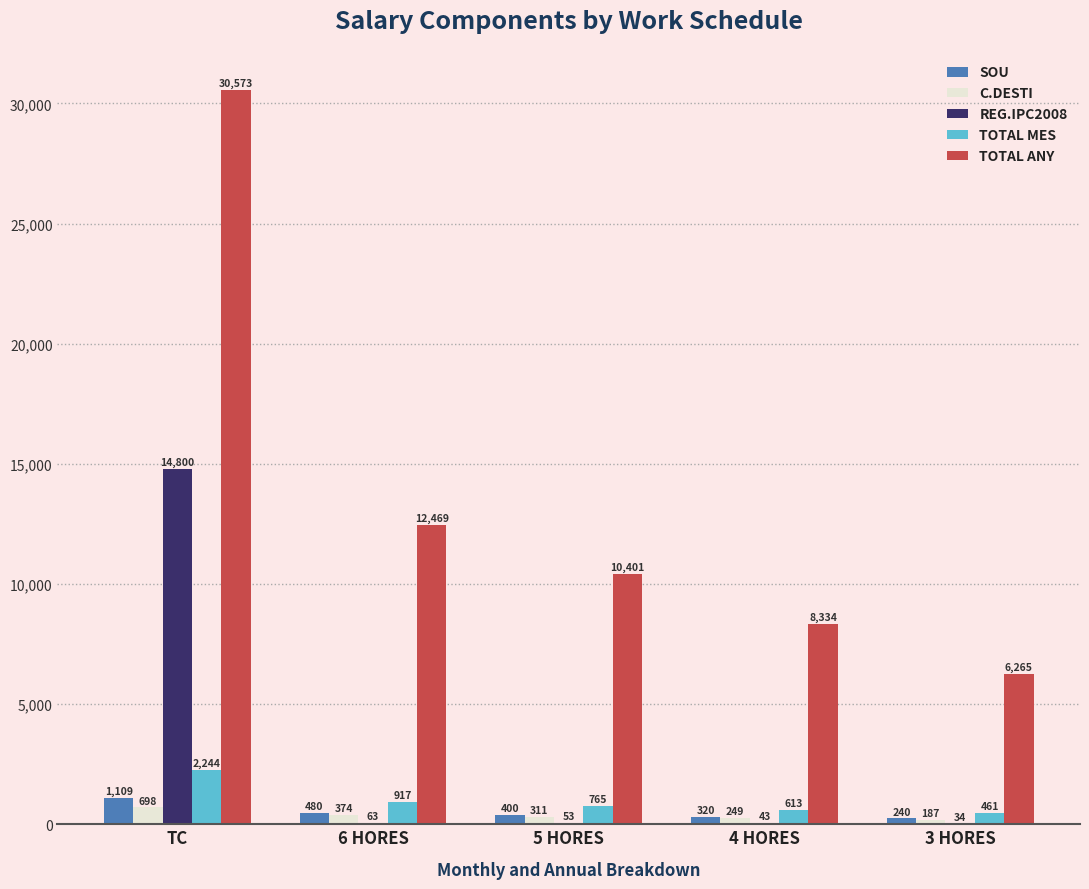

Which series changed the most between TC and 6 HORES?

TOTAL ANY